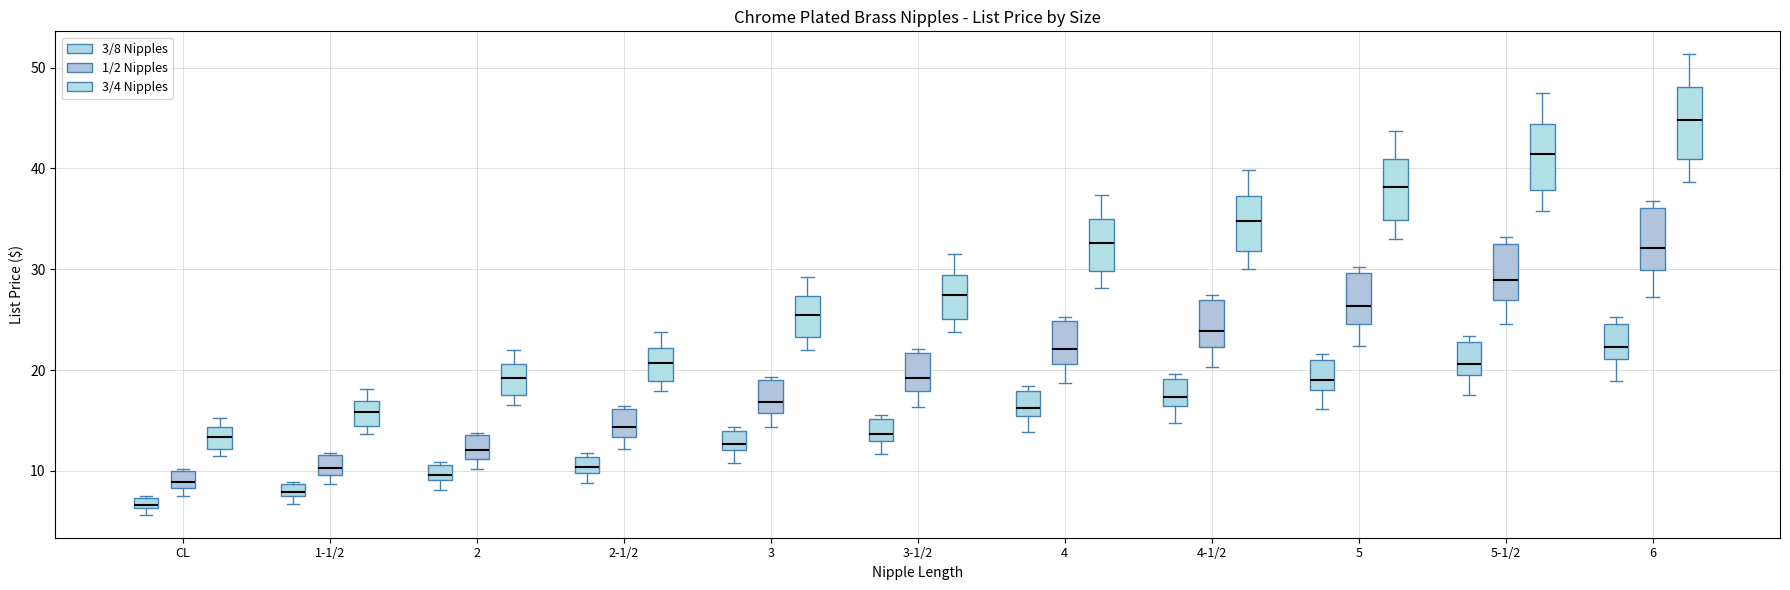

Which box's median line is the lowest?

CL (3/8 Nipples)